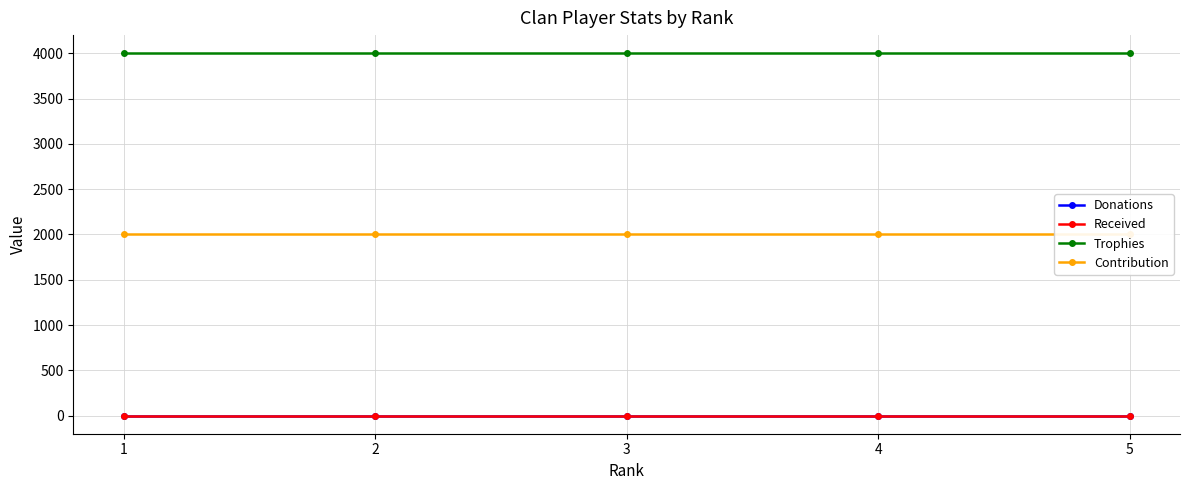

How many lines are shown in the chart?

4